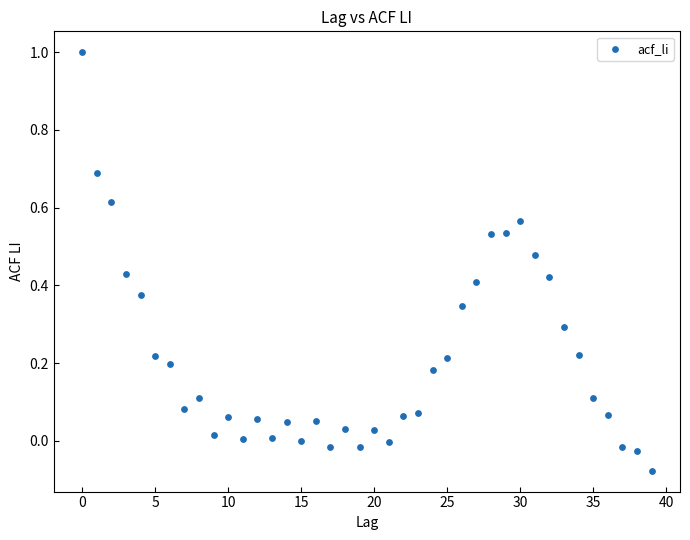

What is the range of Y values (max minus min)?

1.1